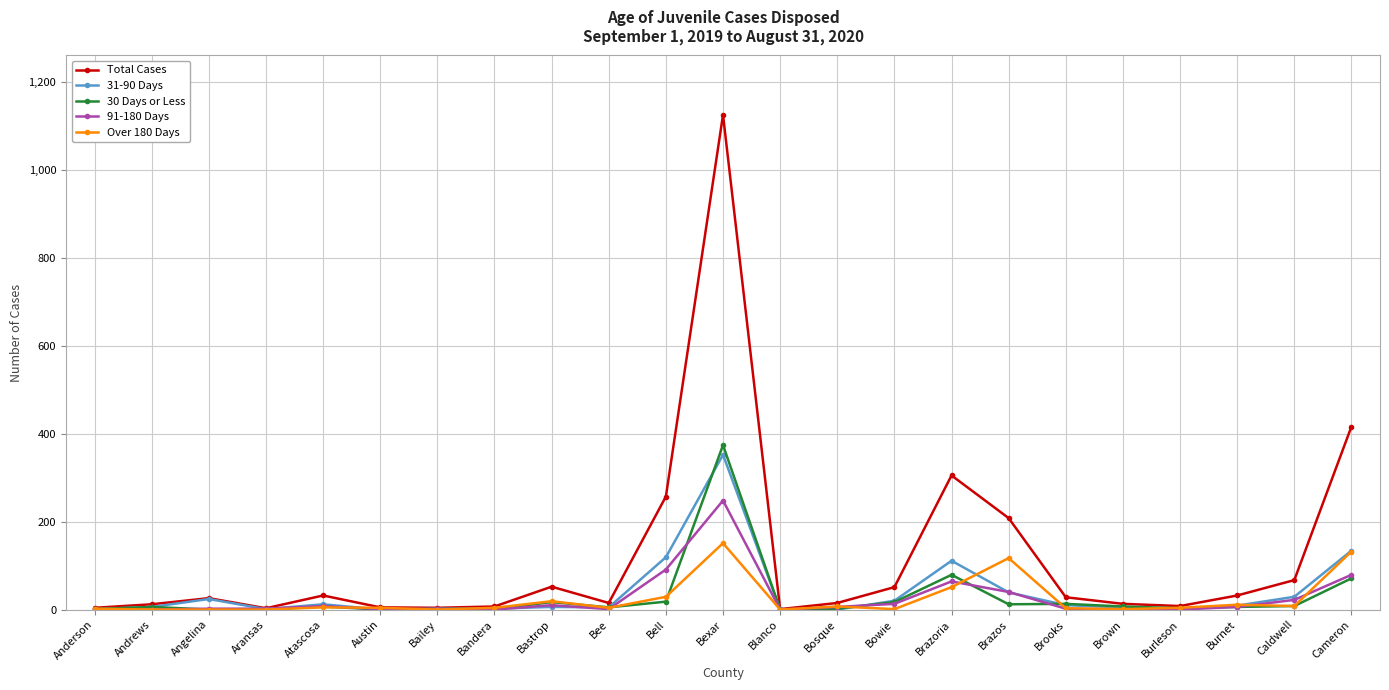

Which label corresponds to the largest value in the chart?

Bexar